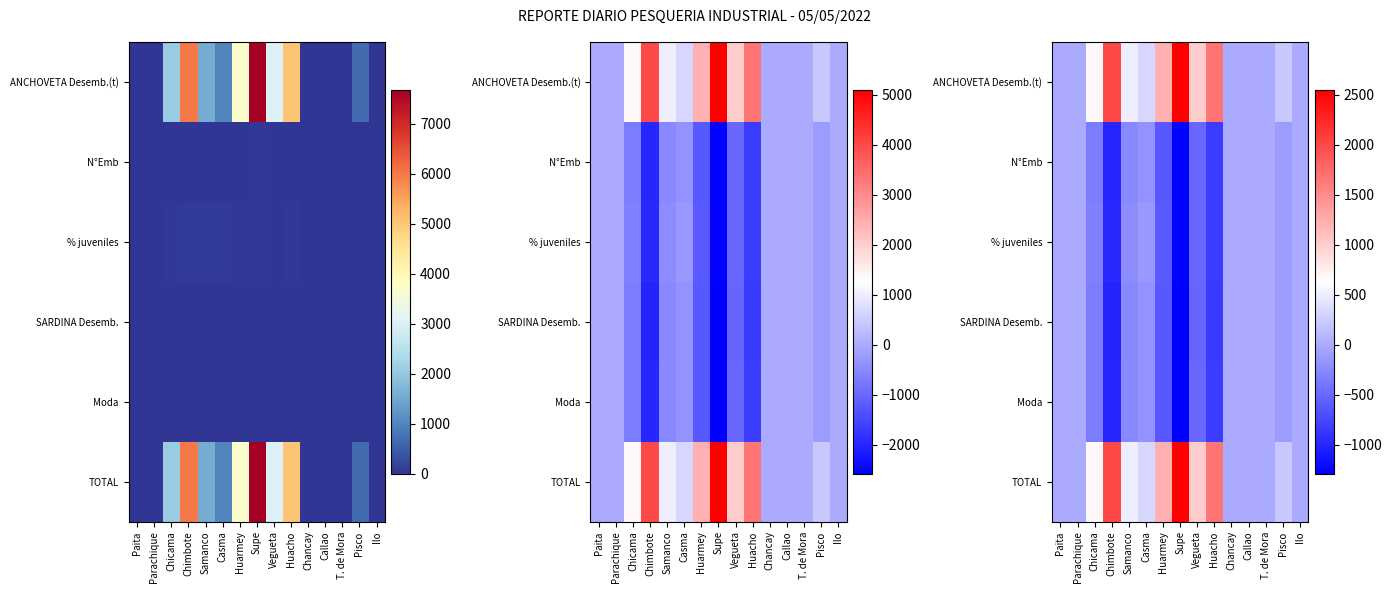

Where is Moda nearest to the value -640?

Huarmey